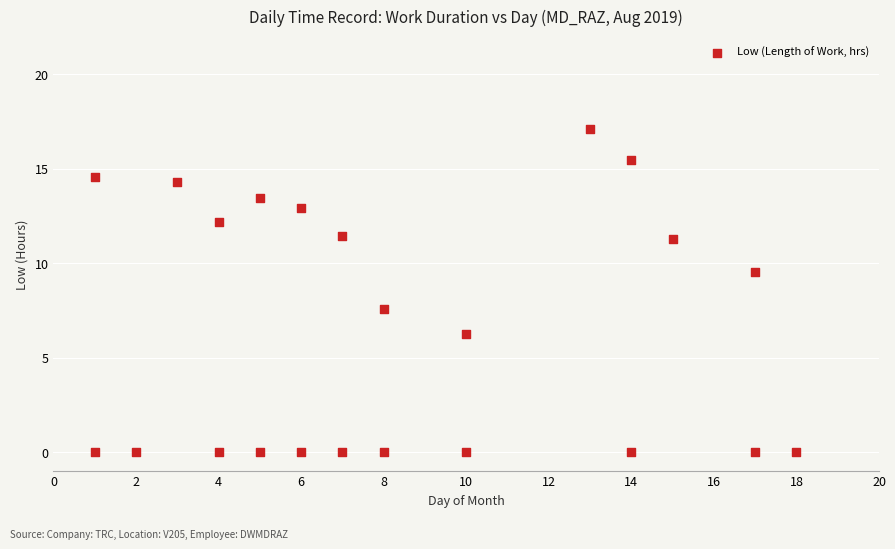

What is the range of X values (max minus min)?

17.0